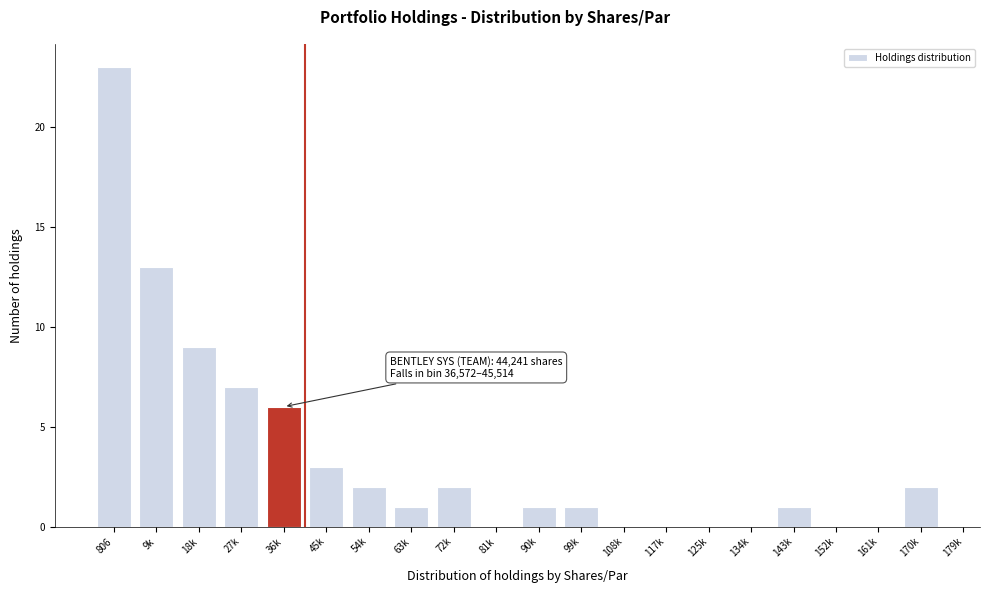

Reading left to right, what are all the values shown in this chart?

806=23	9k=13	18k=9	27k=7	36k=6	45k=3	54k=2	63k=1	72k=2	81k=0	90k=1	99k=1	108k=0	117k=0	125k=0	134k=0	143k=1	152k=0	161k=0	170k=2